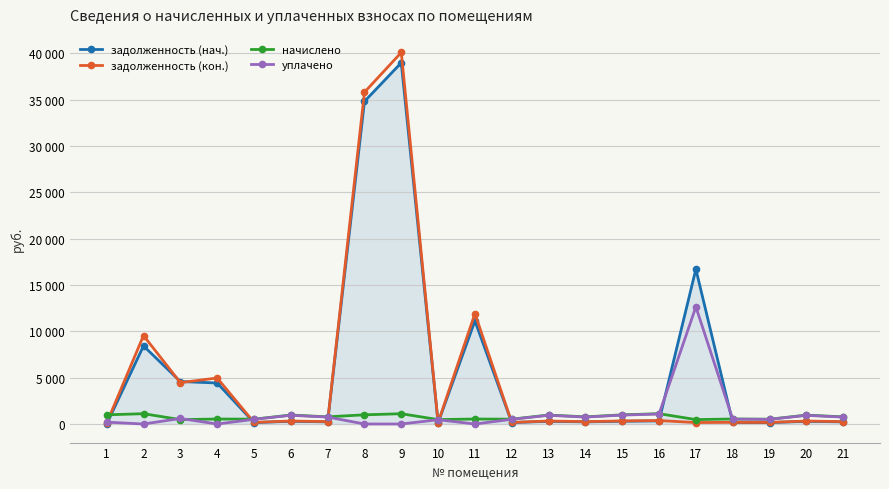

Does the chart have visible grid lines?

Yes